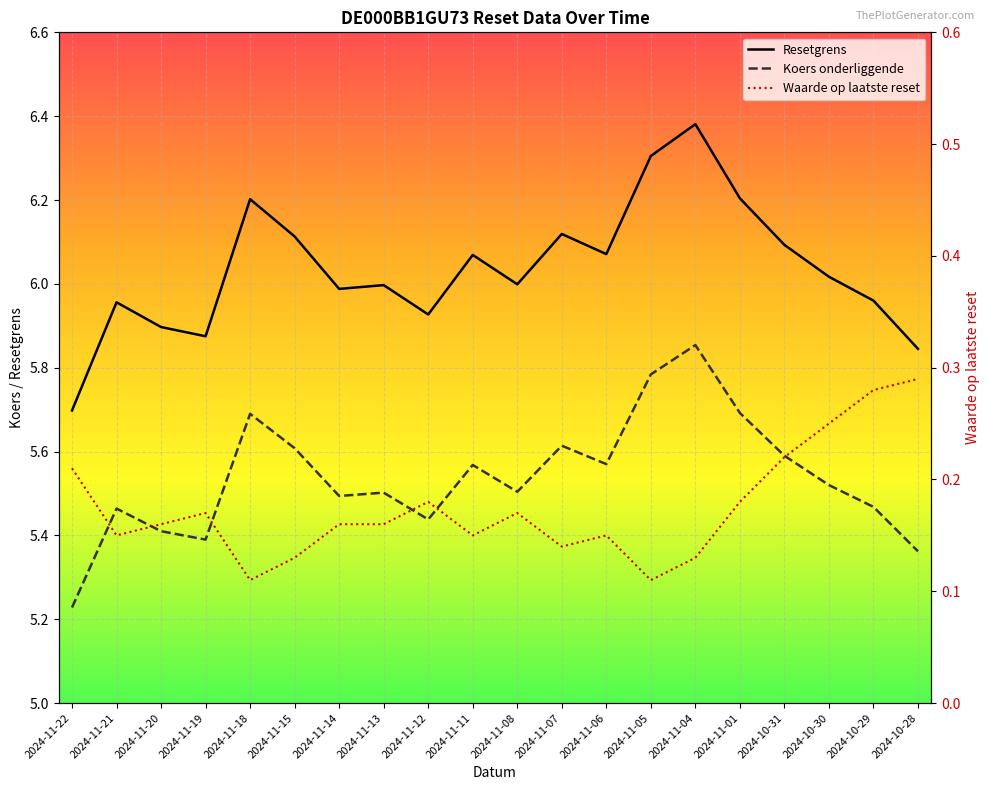

The value of Koers onderliggende at 2024-11-05 is 5.8. True or false?

True